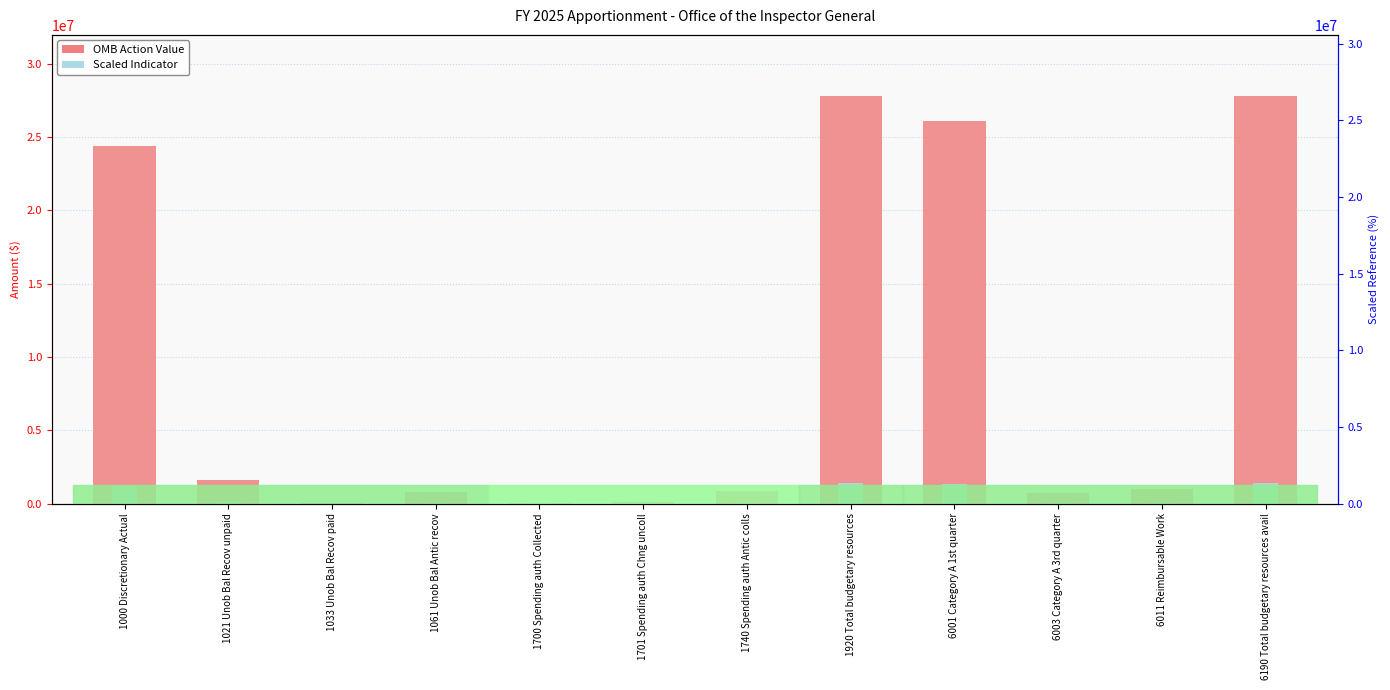

What is the maximum value for OMB Action Value?

27806754.0